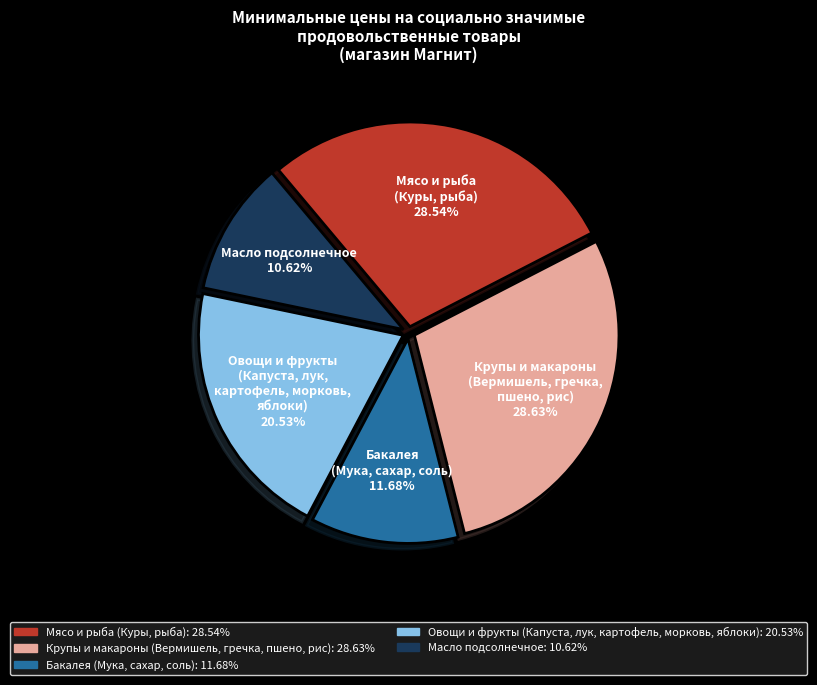

Does any single category account for the majority?

No